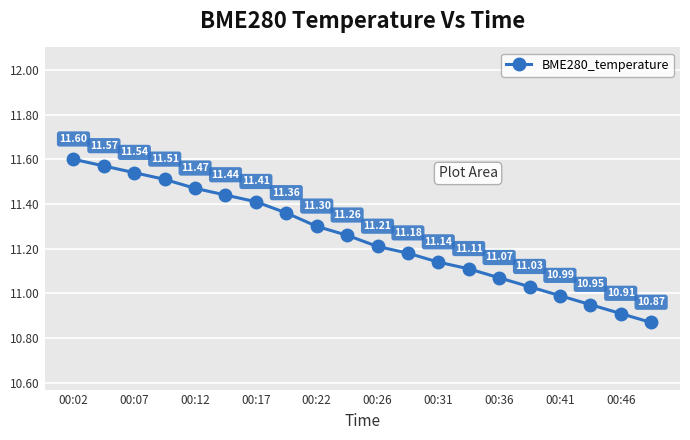

What is the difference between the maximum and minimum values?

0.7